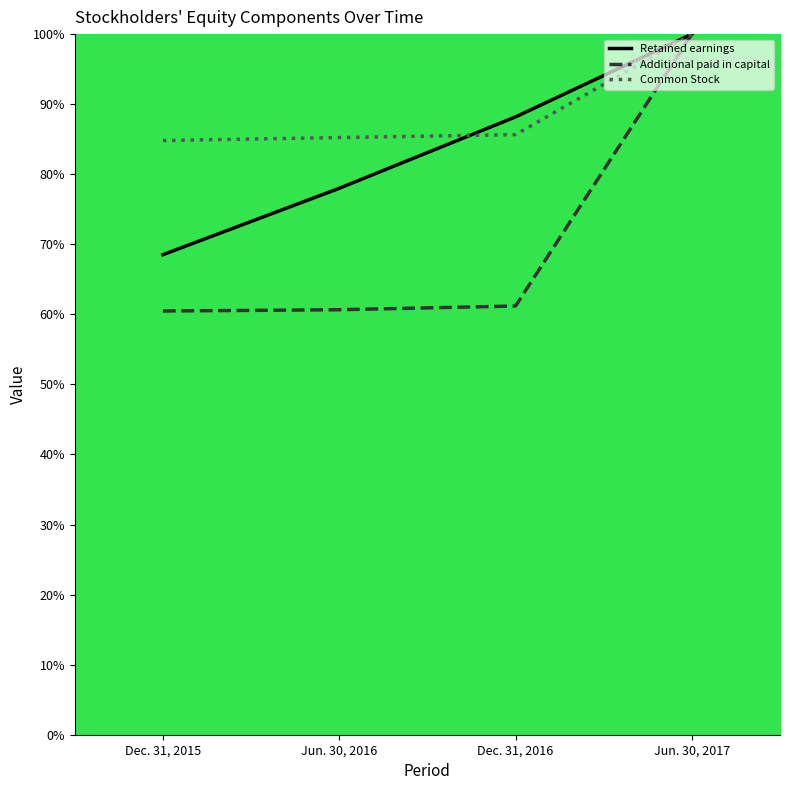

What is the difference between the maximum and minimum values in the Common Stock series?

15.2